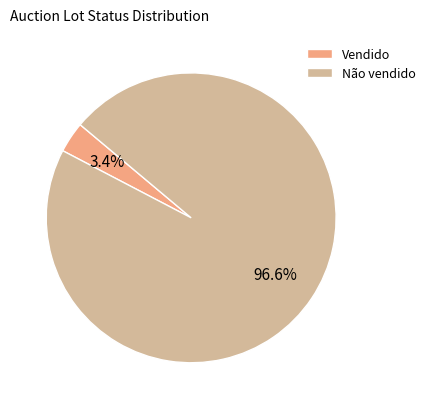

To the nearest percent, what percentage of the pie is Não vendido?

97%